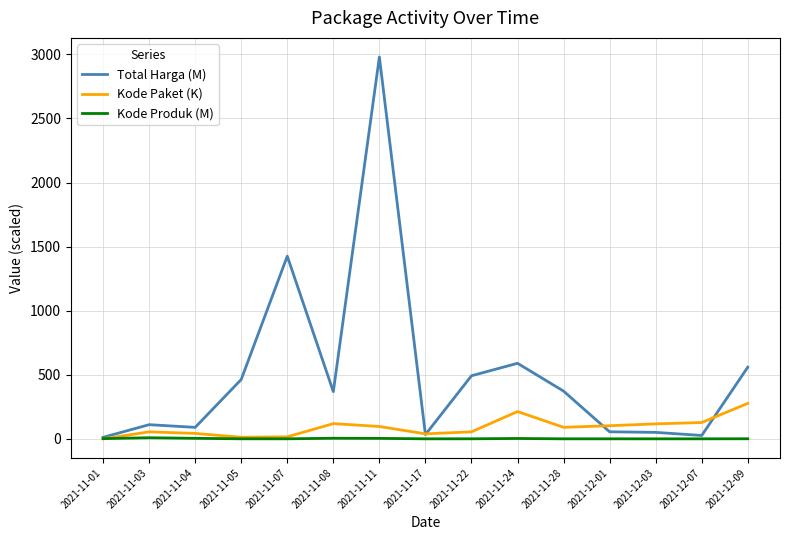

What position from the left is 2021-11-24?

10